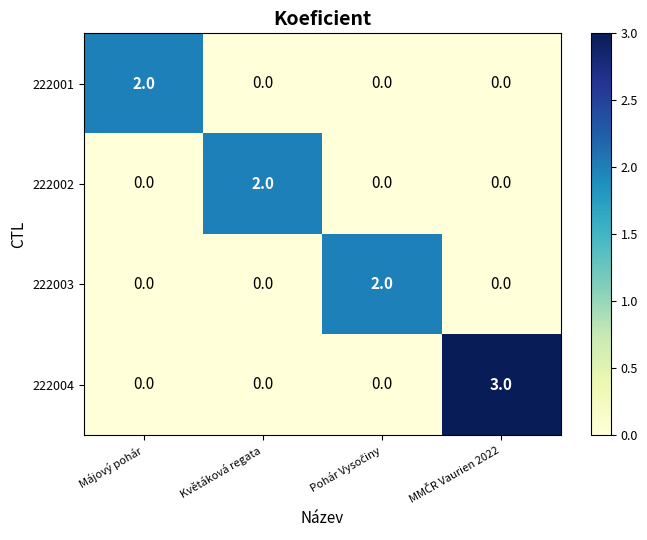

Count the 222002 values in the range 0 to 2.

4